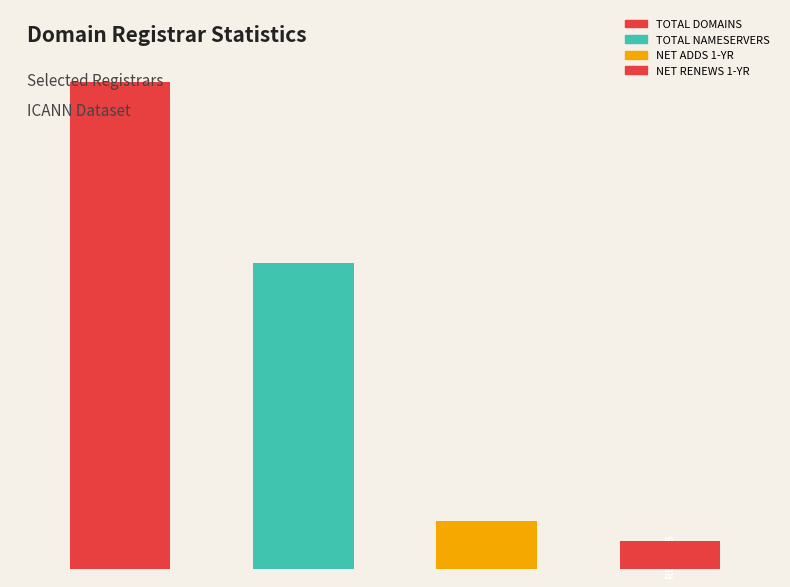

What is the total value across all series at Mesh Digital?

434